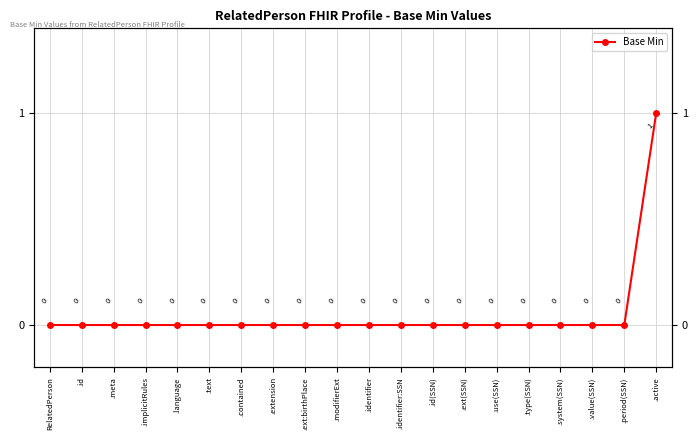

Does the chart have visible grid lines?

Yes